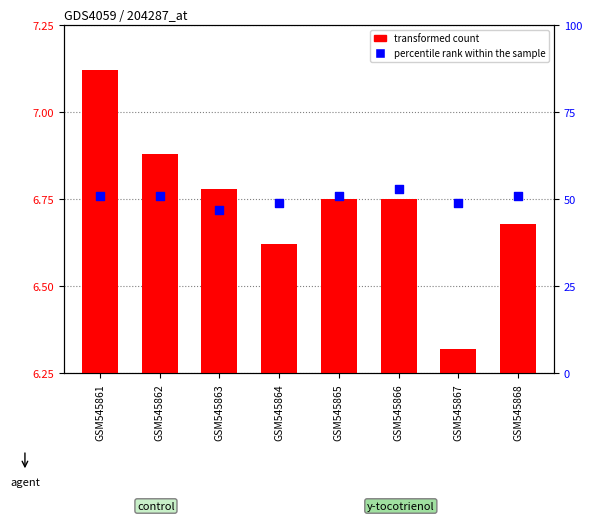

Which series reaches the maximum Y coordinate?

percentile rank within the sample